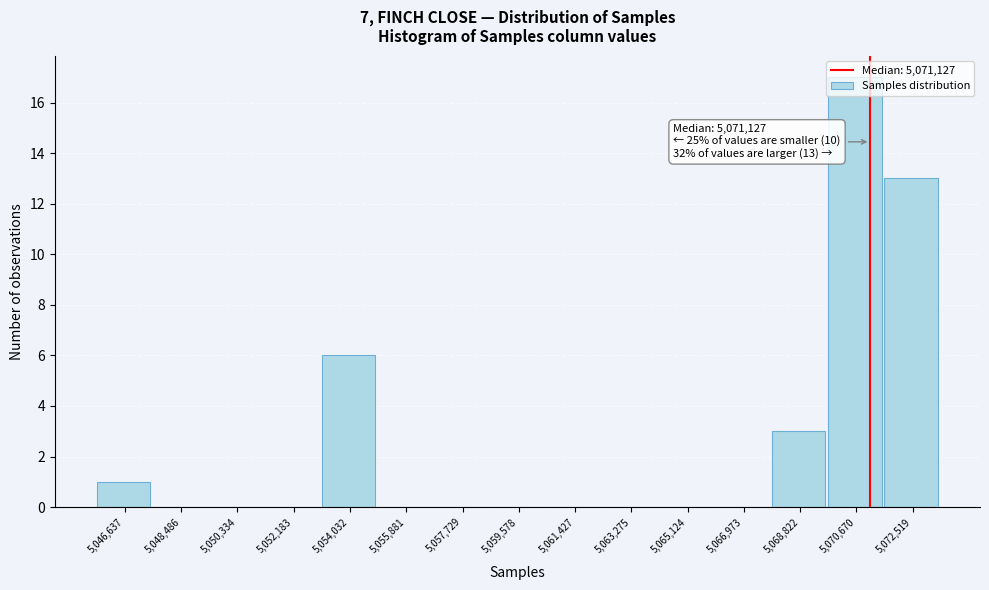

Which range on the x-axis has the tallest bar?

5069800 to 5071600